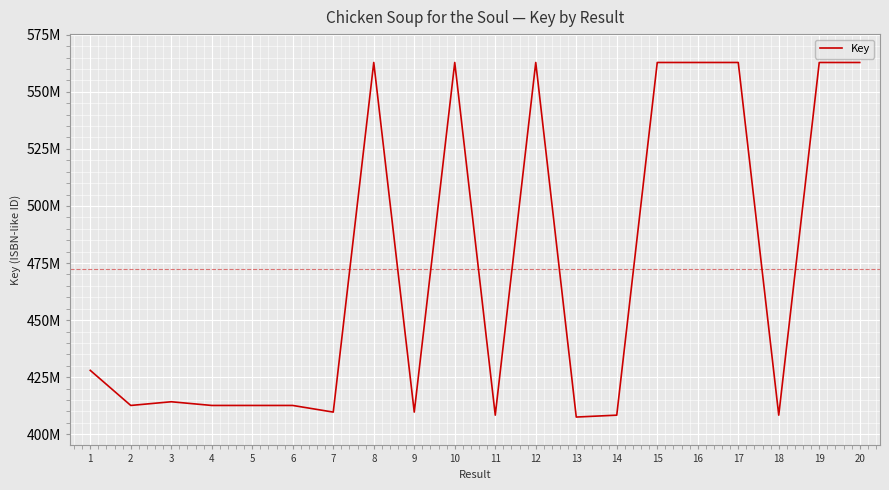

Rank the categories by value from lowest to highest.

13, 14, 11, 18, 9, 7, 6, 5, 4, 2, 3, 1, 16, 19, 15, 12, 10, 20, 17, 8